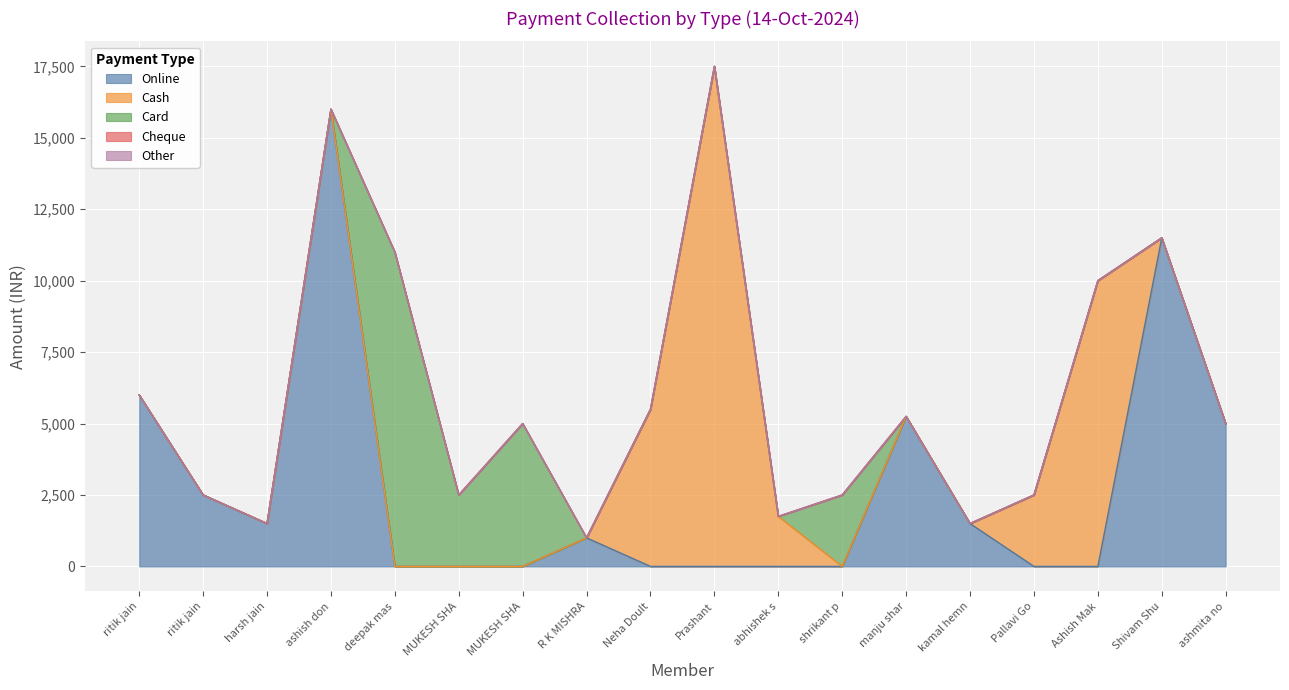

What is the total value across all series at MUKESH SHARMA?

2500